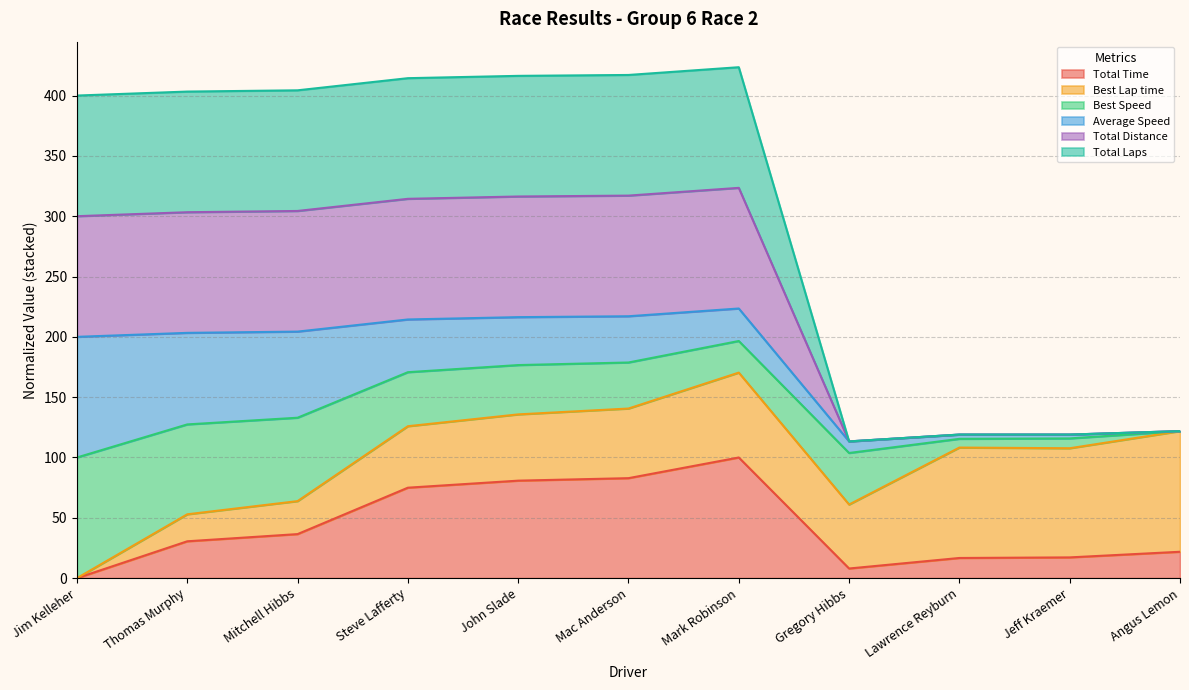

Count the number of categories in the chart.

11